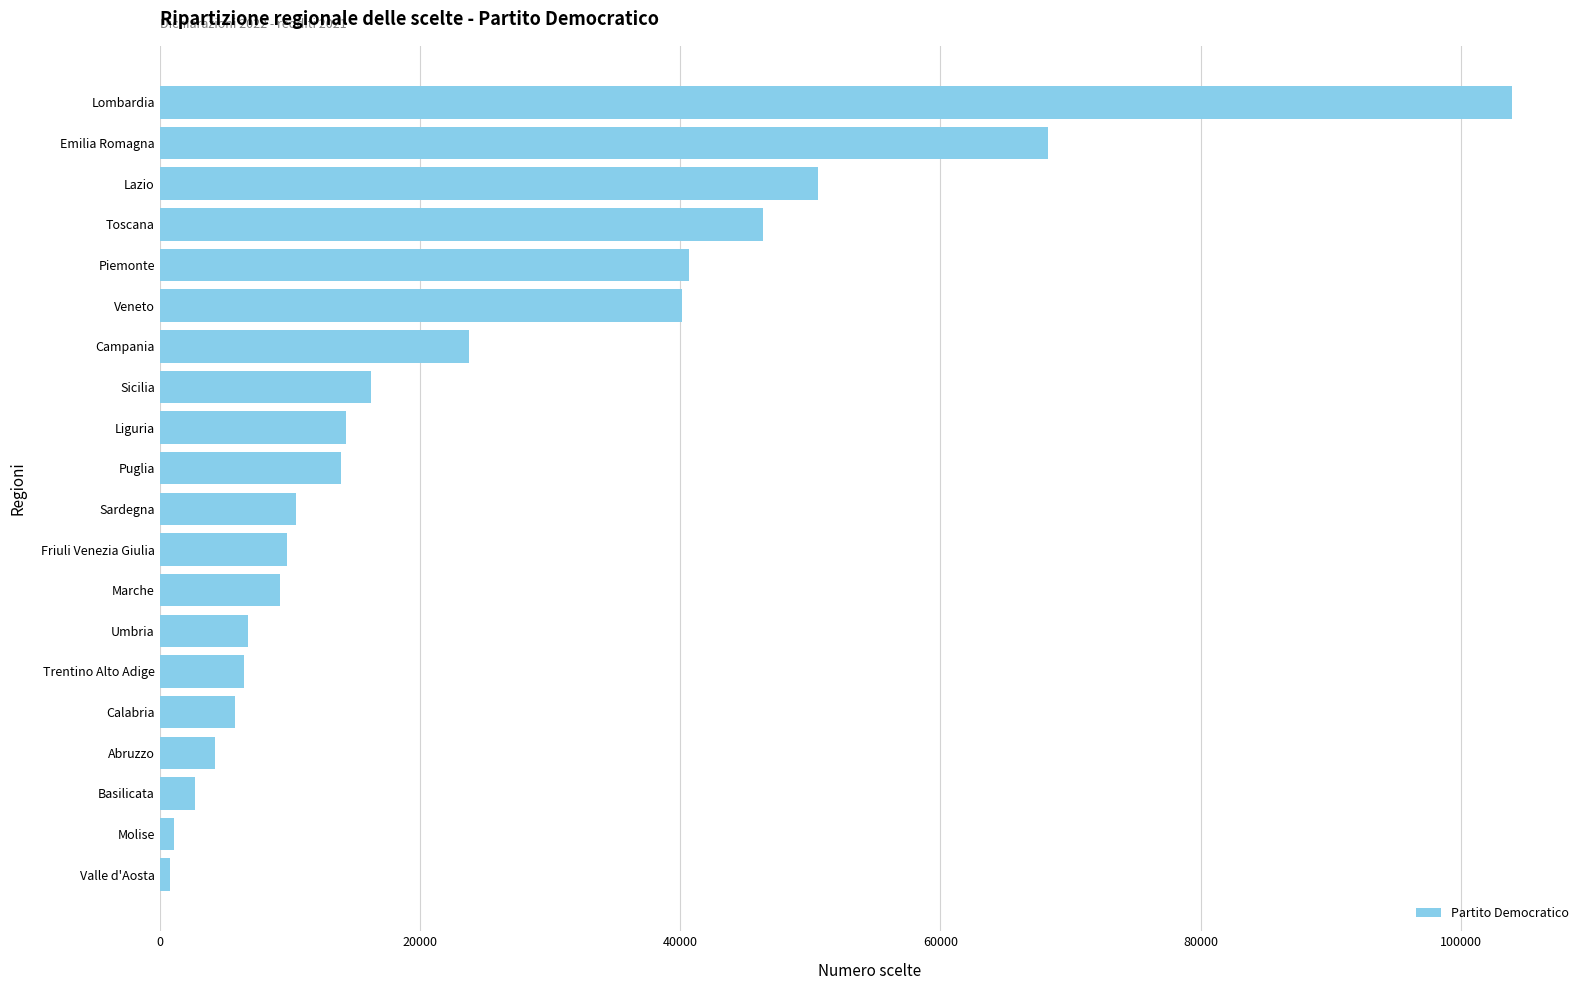

Which has a higher value, Piemonte or Liguria?

Piemonte